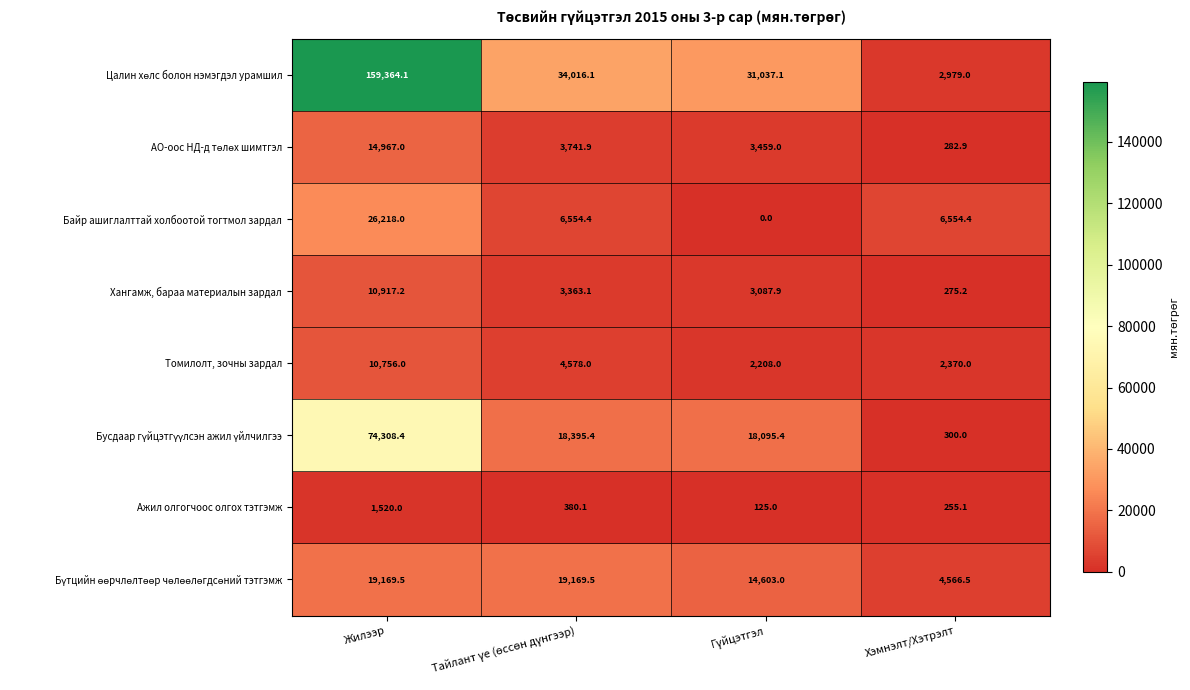

At which category is the sum across all series the highest?

Жилээр